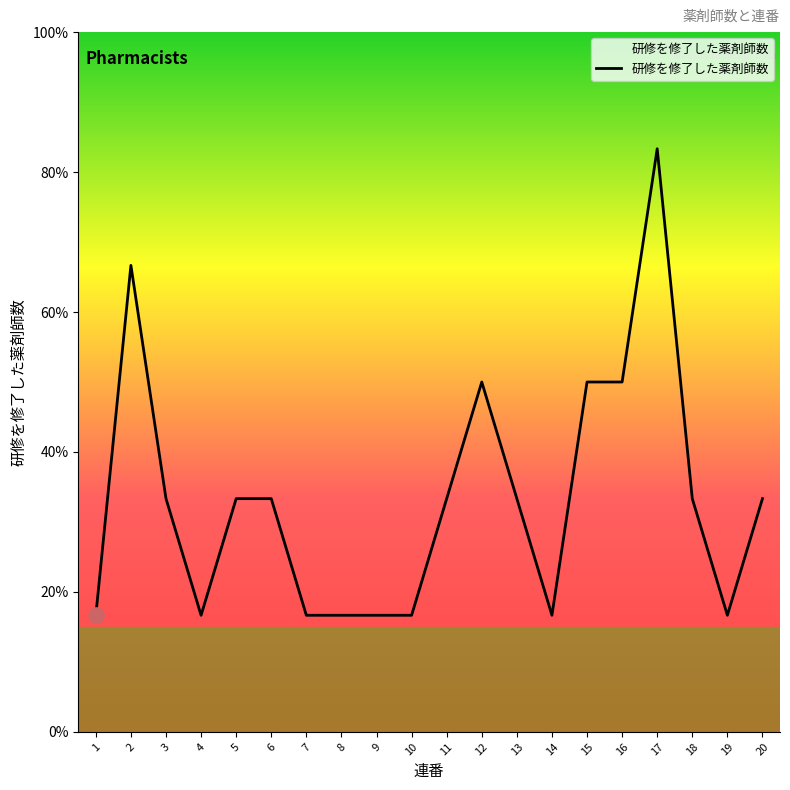

Between 5 and 9, which is larger?

5